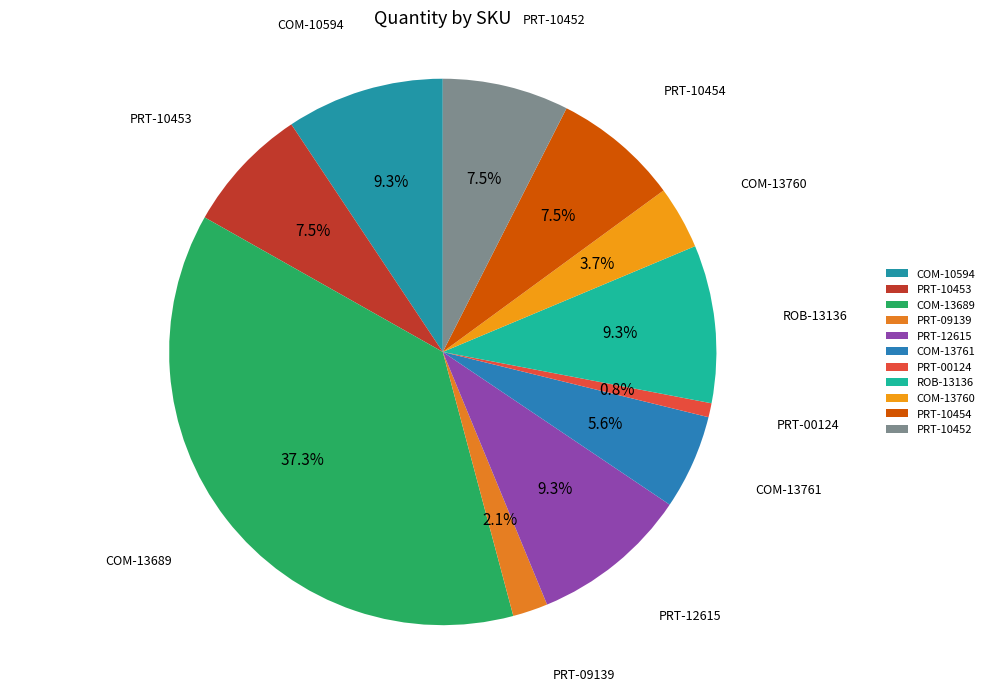

To the nearest percent, what percentage of the pie is COM-13689?

37%